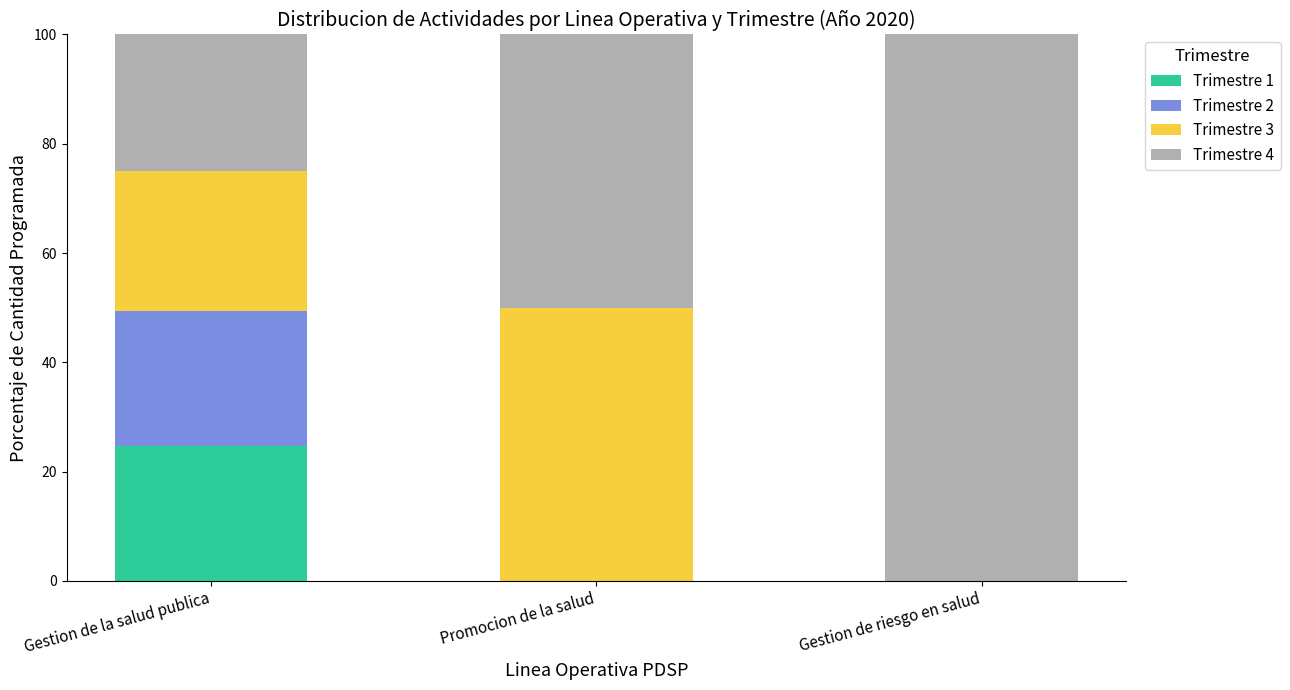

How many series are shown in this chart?

4